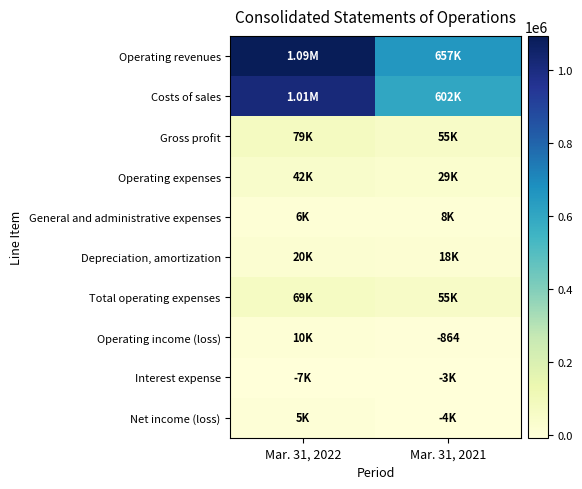

What is the approximate value of Operating revenues at Mar. 31, 2022?

1093211